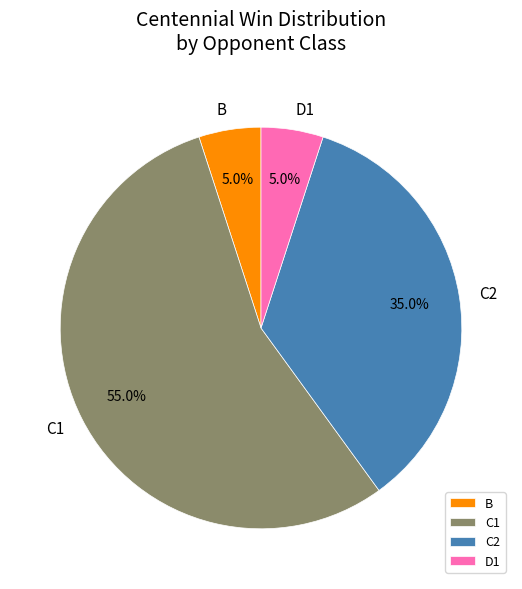

Does any single category account for the majority?

Yes